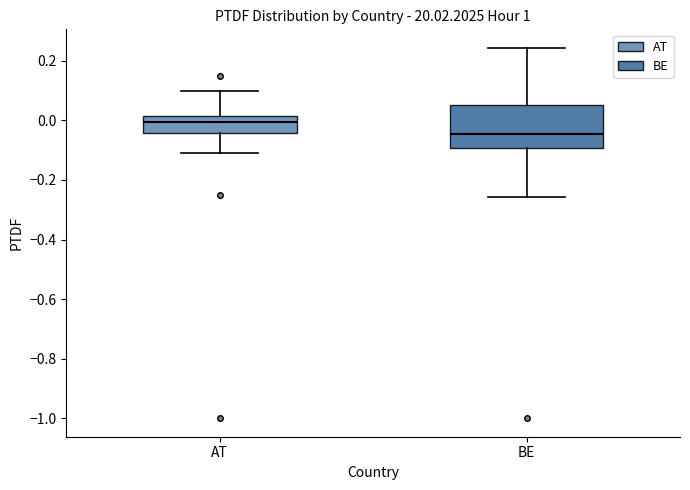

Reading left to right, read every box against the y-axis: the position of its median line, the range the box covers, and the ends of its whiskers. The values are not printed on the chart, so give them approximately, as read against the axis.

AT: median 0.00, box -0.04 to 0.02, whiskers -0.10 to 0.10
BE: median -0.04, box -0.10 to 0.06, whiskers -0.26 to 0.24